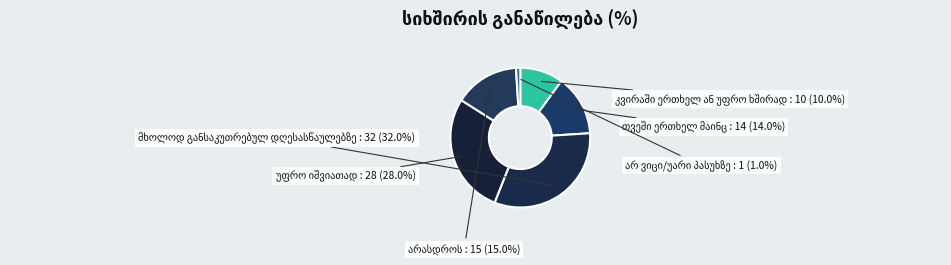

What percentage is the თვეში ერთხელ მაინც slice, to the nearest percent?

14%